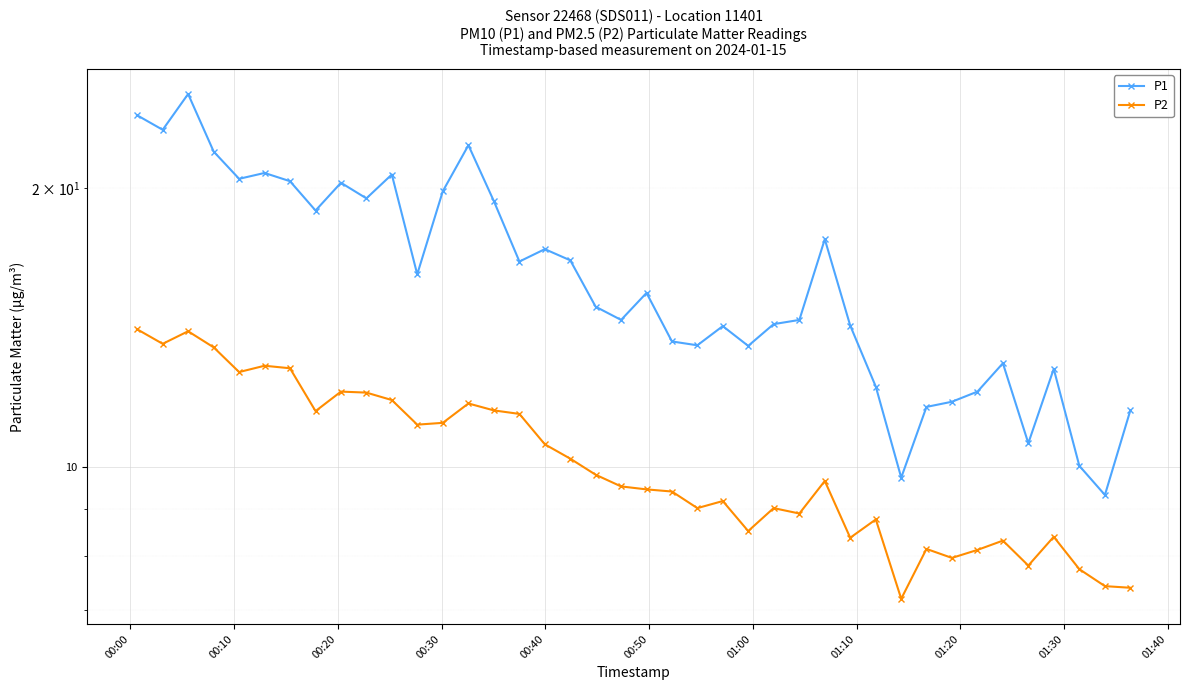

What are all the series names shown in the legend?

P1, P2